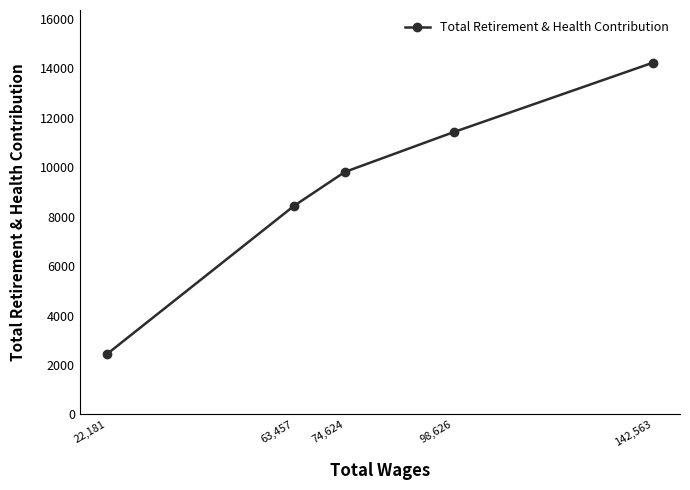

What is the average value?

9263